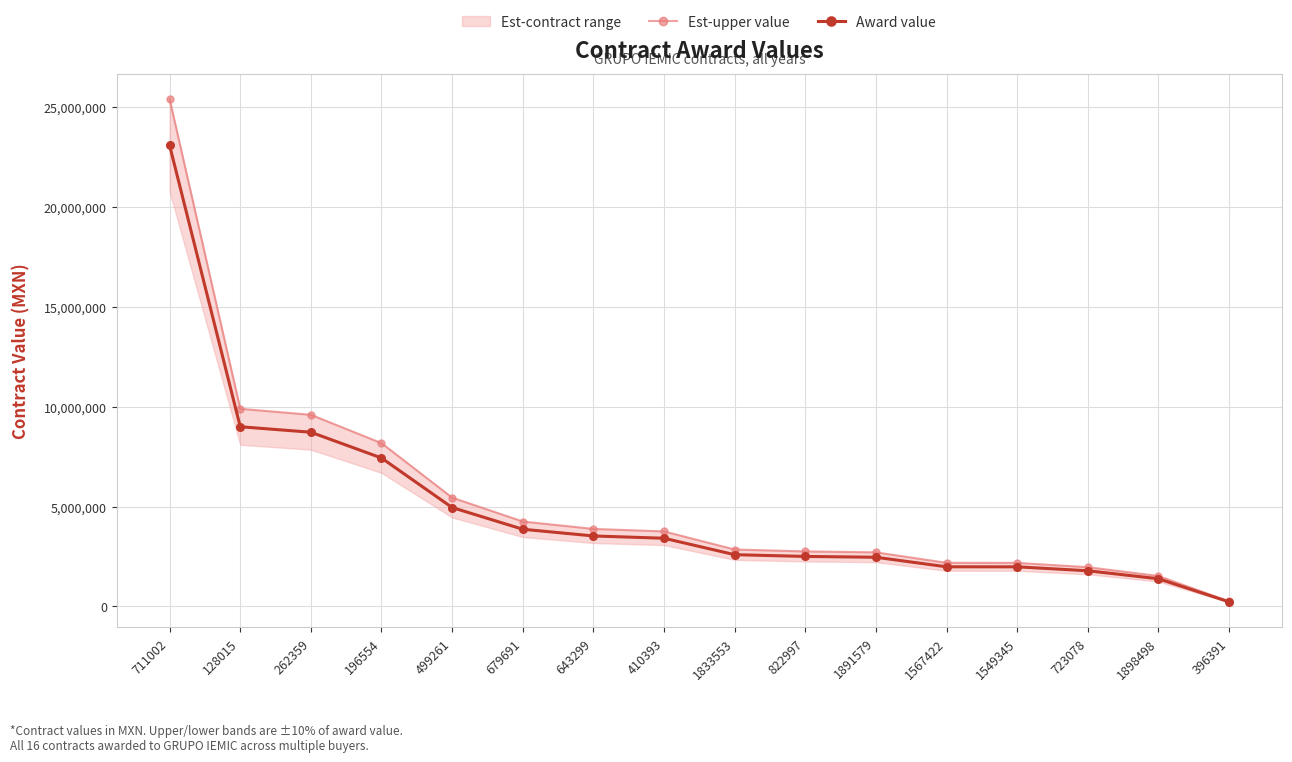

True or false: Award value has a value of 4951619.7 at 499261.

True